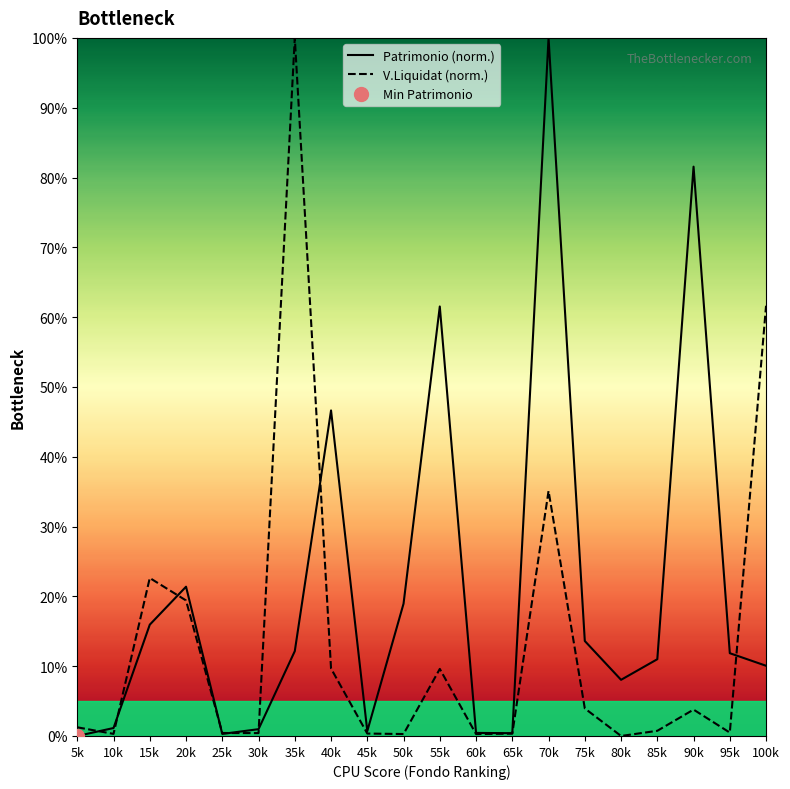

What is the difference between the maximum and minimum values in the V.Liquidat (norm.) series?

100.0